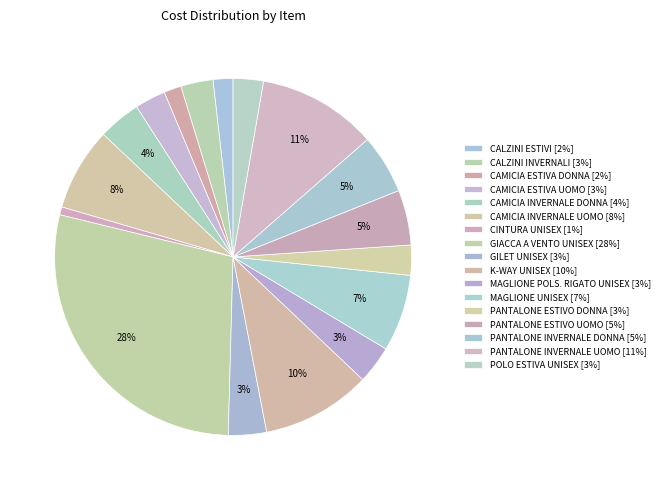

Count the number of slices in the pie.

17